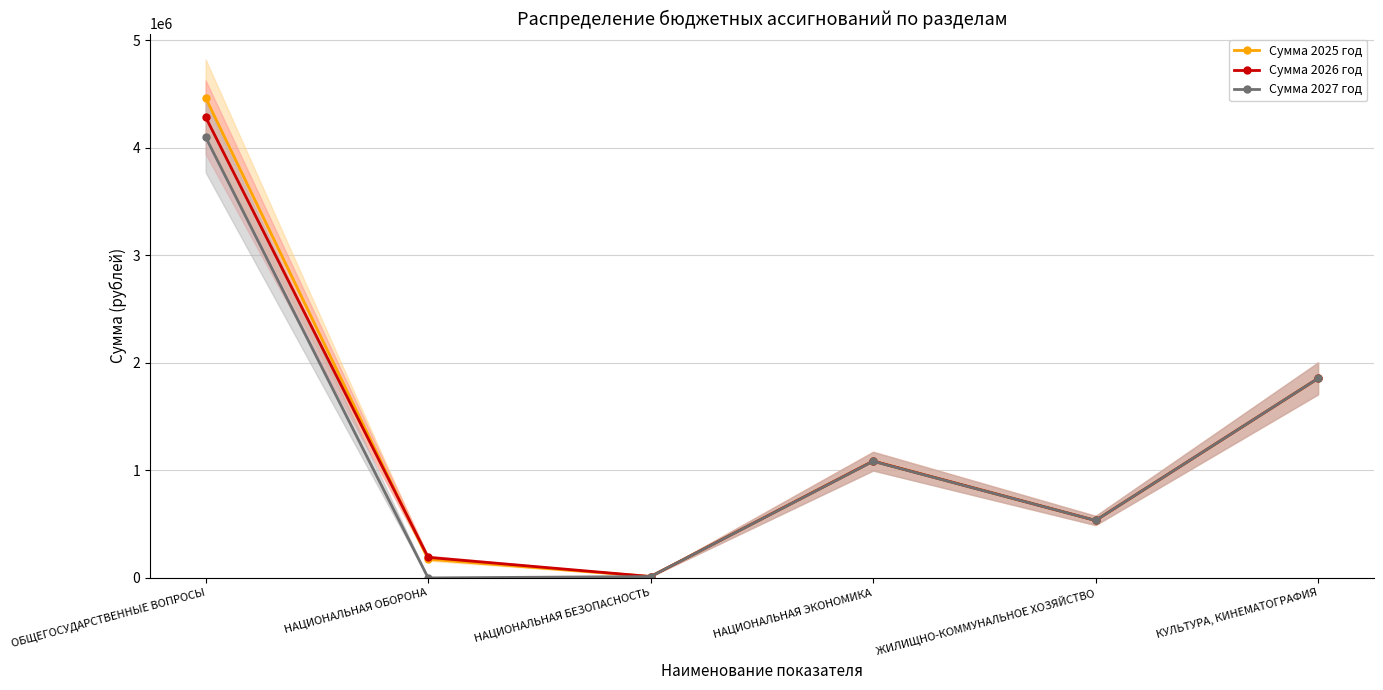

What are all the series names shown in the legend?

Сумма 2025 год, Сумма 2026 год, Сумма 2027 год